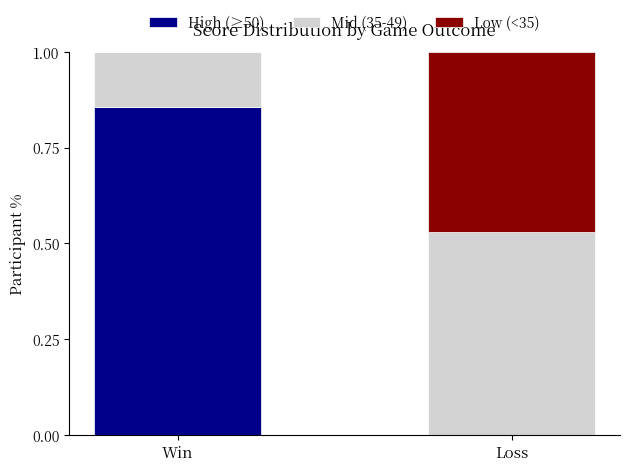

What is the total value across all series at Win?

1.0